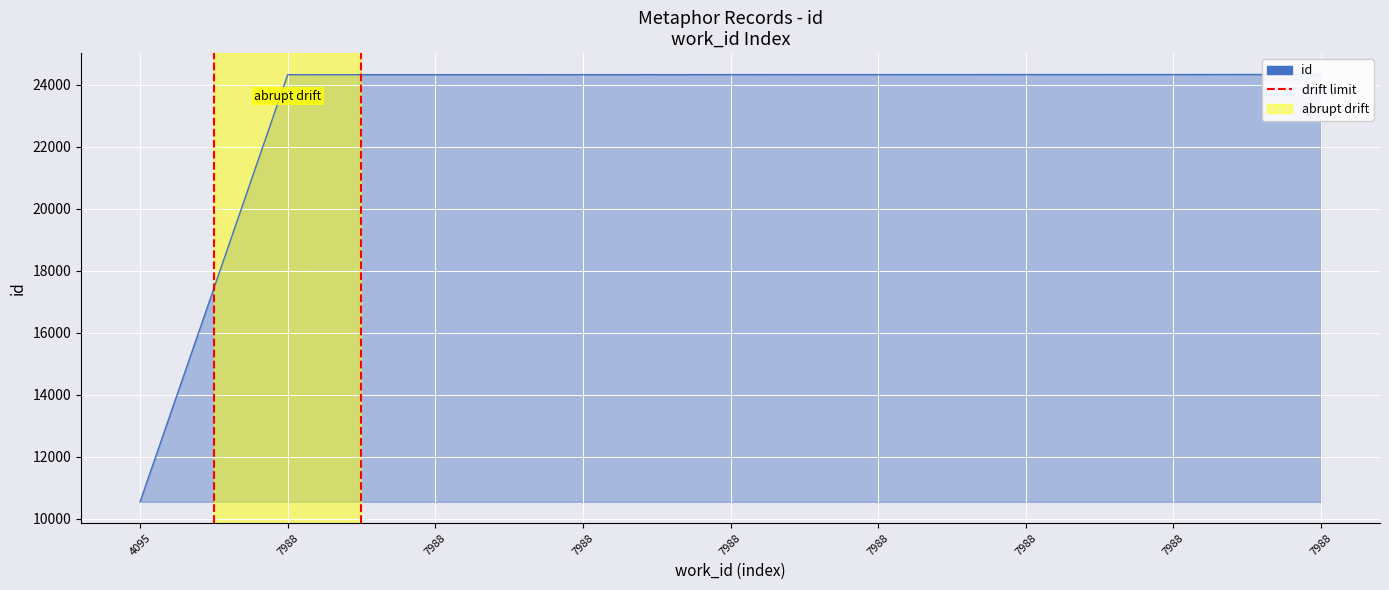

How many categories are shown in the chart?

9